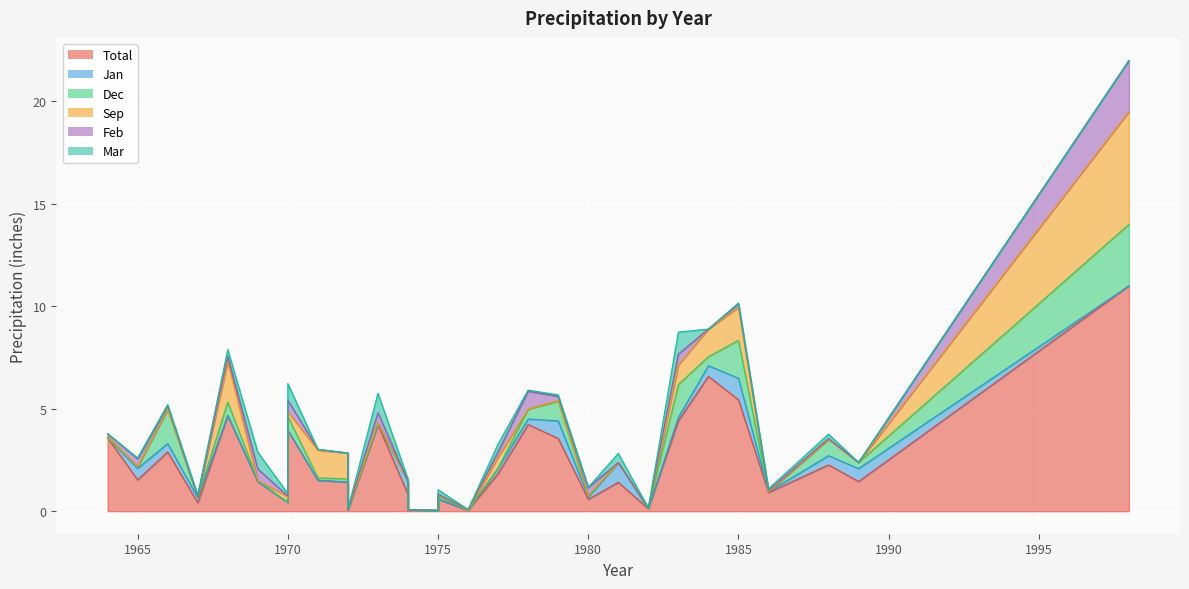

What is the average value of the Jan series?

0.2